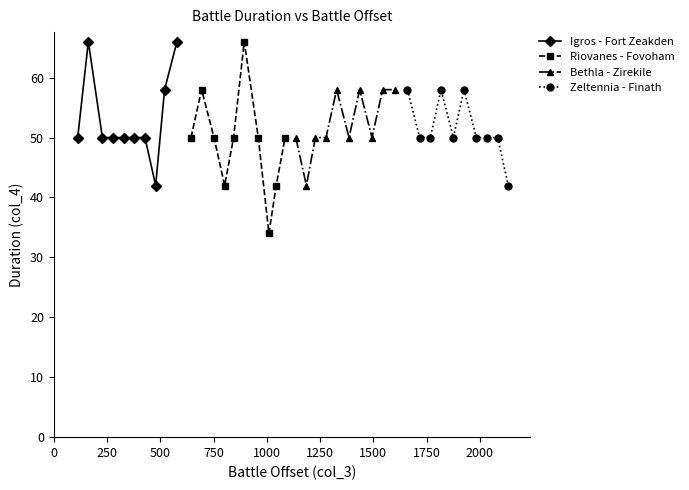

What is the value of the Igros - Fort Zeakden point at the 6th from the left?

50